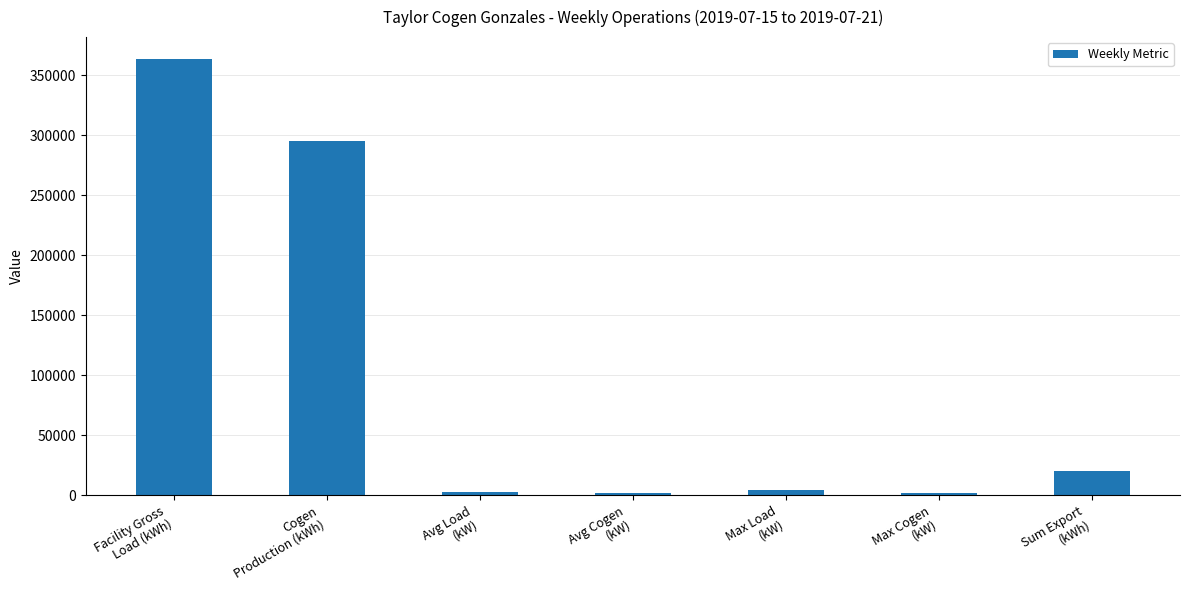

What is the smallest value displayed?

1768.4